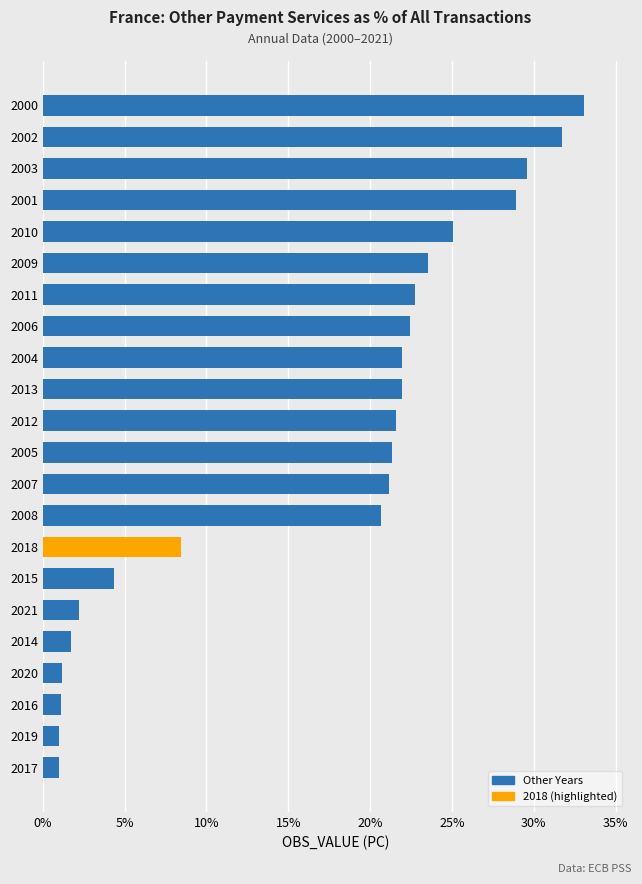

What is the average value?

16.7